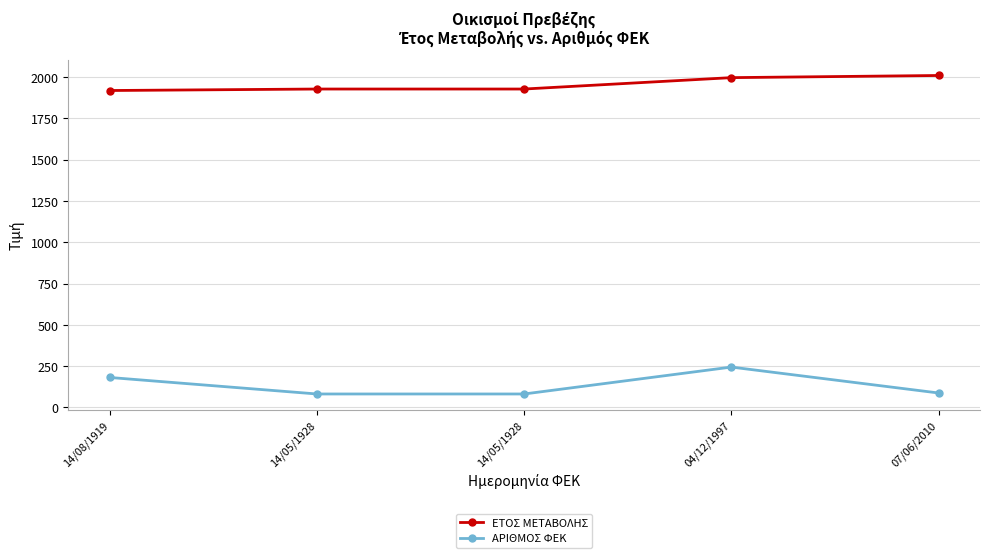

What are all the series names shown in the legend?

ΕΤΟΣ ΜΕΤΑΒΟΛΗΣ, ΑΡΙΘΜΟΣ ΦΕΚ